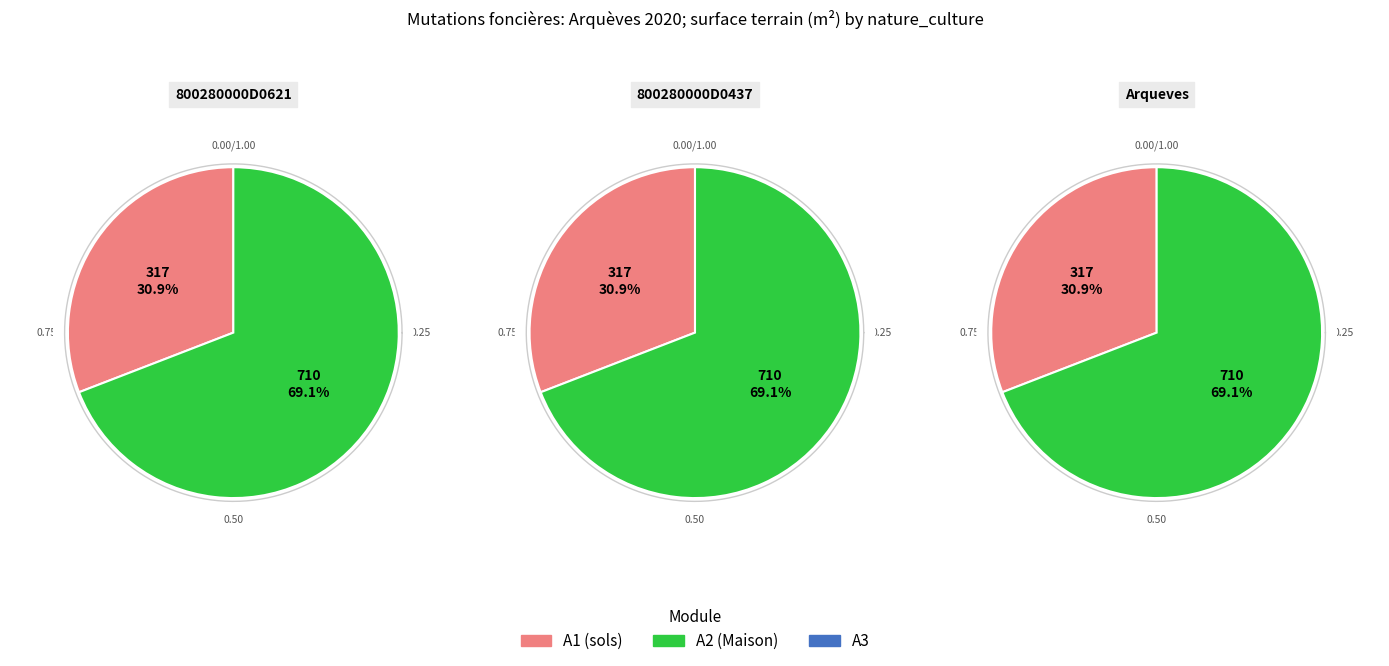

Rank the categories by value from highest to lowest.

Maison (surface: 710), sols (surface: 317)